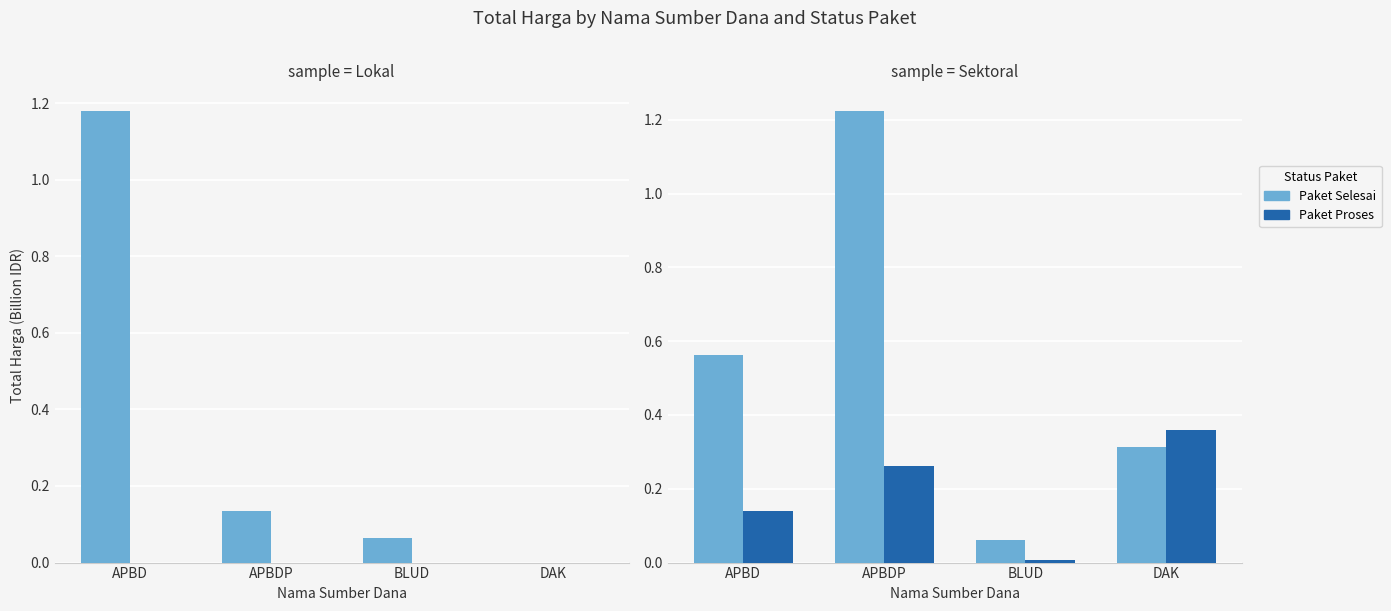

Is the value of Paket Selesai at DAK greater than the value of Paket Proses at BLUD?

Yes